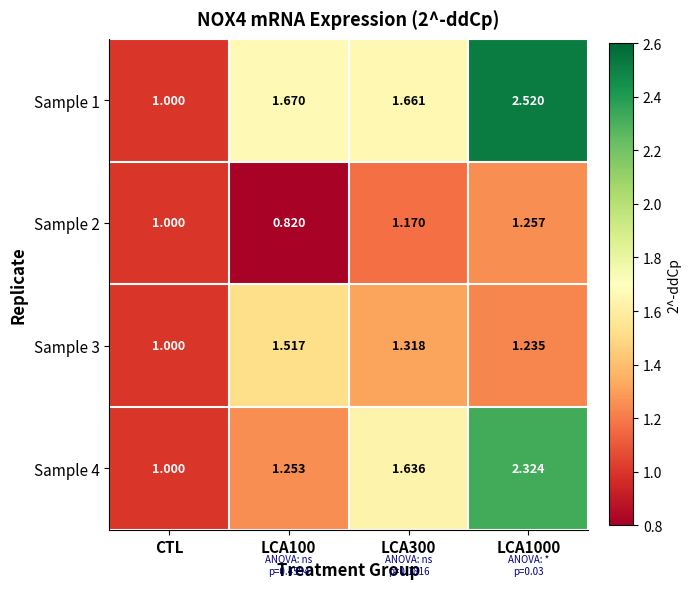

Where is Sample 2 nearest to the value 1?

CTL